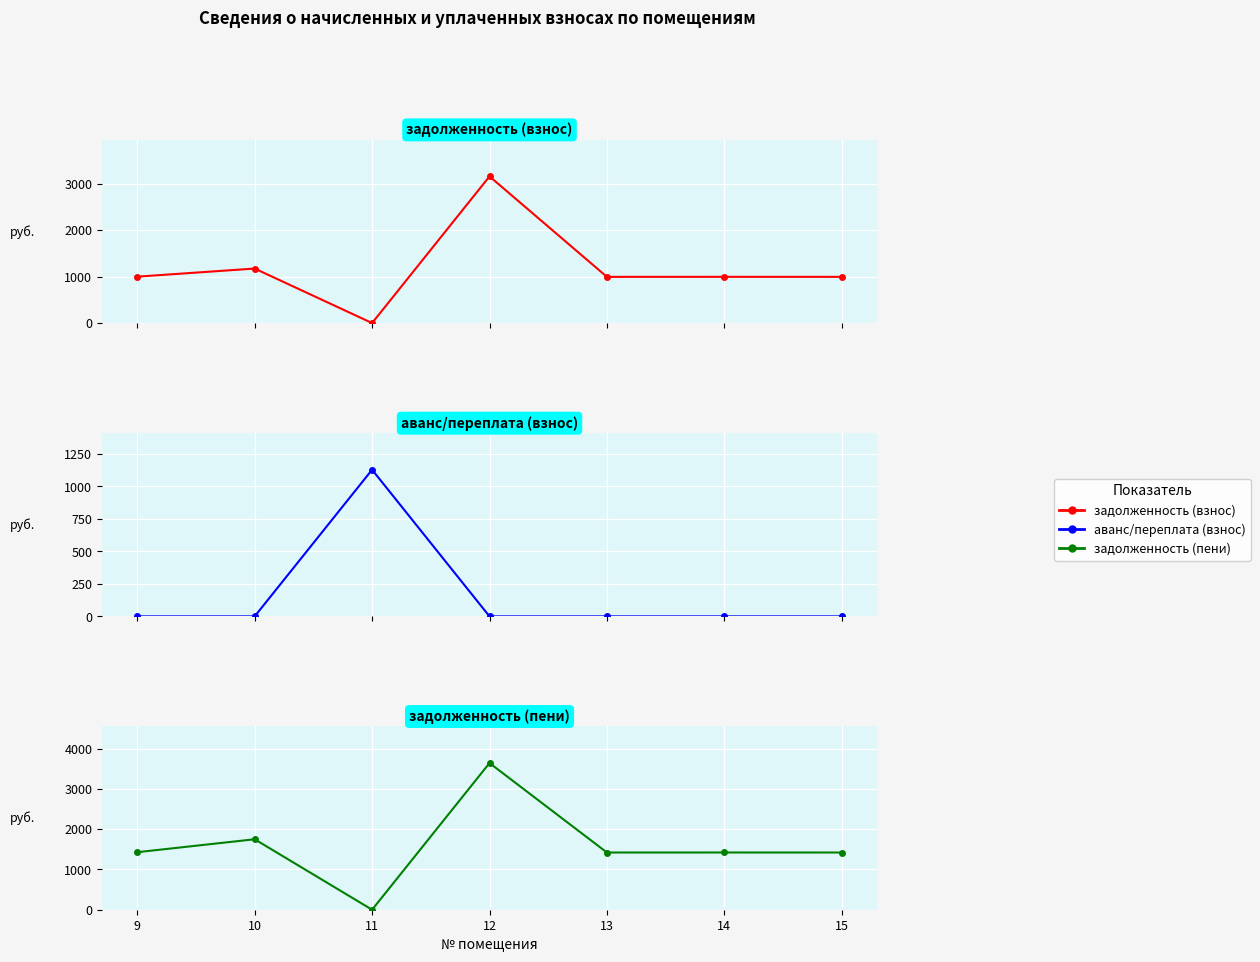

Reading left to right, extract all data points from this chart.

задолженность (взнос): 9=997.5	10=1171.8	11=0.0	12=3153.2	13=993.1	14=993.8	15=993.1
аванс/переплата (взнос): 9=0.0	10=0.0	11=1127.7	12=0.0	13=0.0	14=0.0	15=0.0
задолженность (пени): 9=1428.5	10=1749.8	11=0.0	12=3642.3	13=1420.7	14=1421.4	15=1420.7